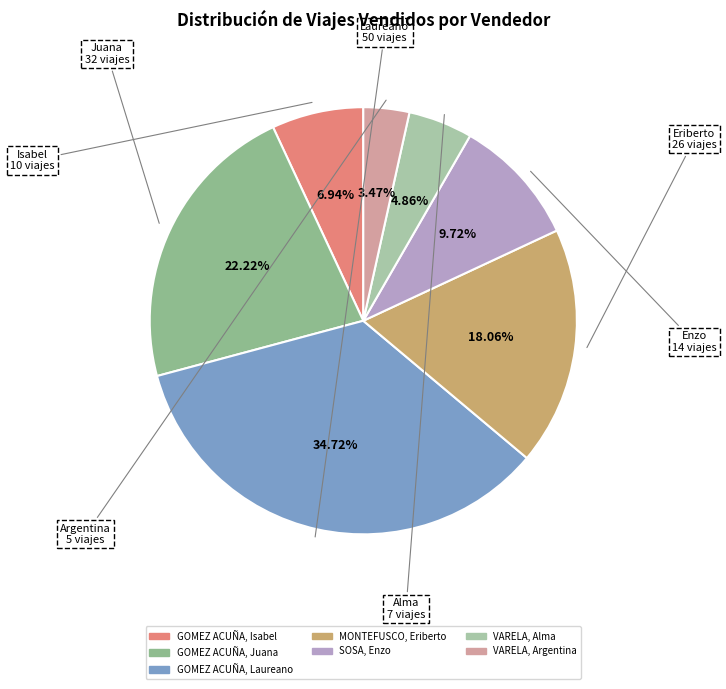

What percentage is the VARELA, Alma slice, to the nearest percent?

5%